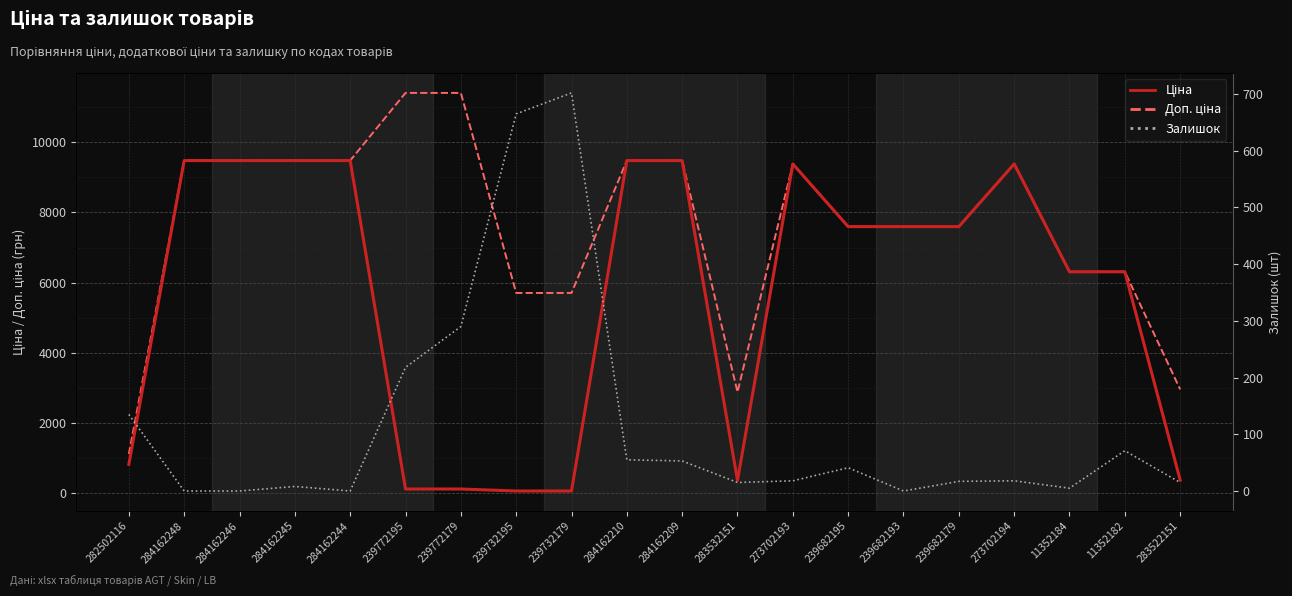

What is the maximum value shown in the chart?

11410.0